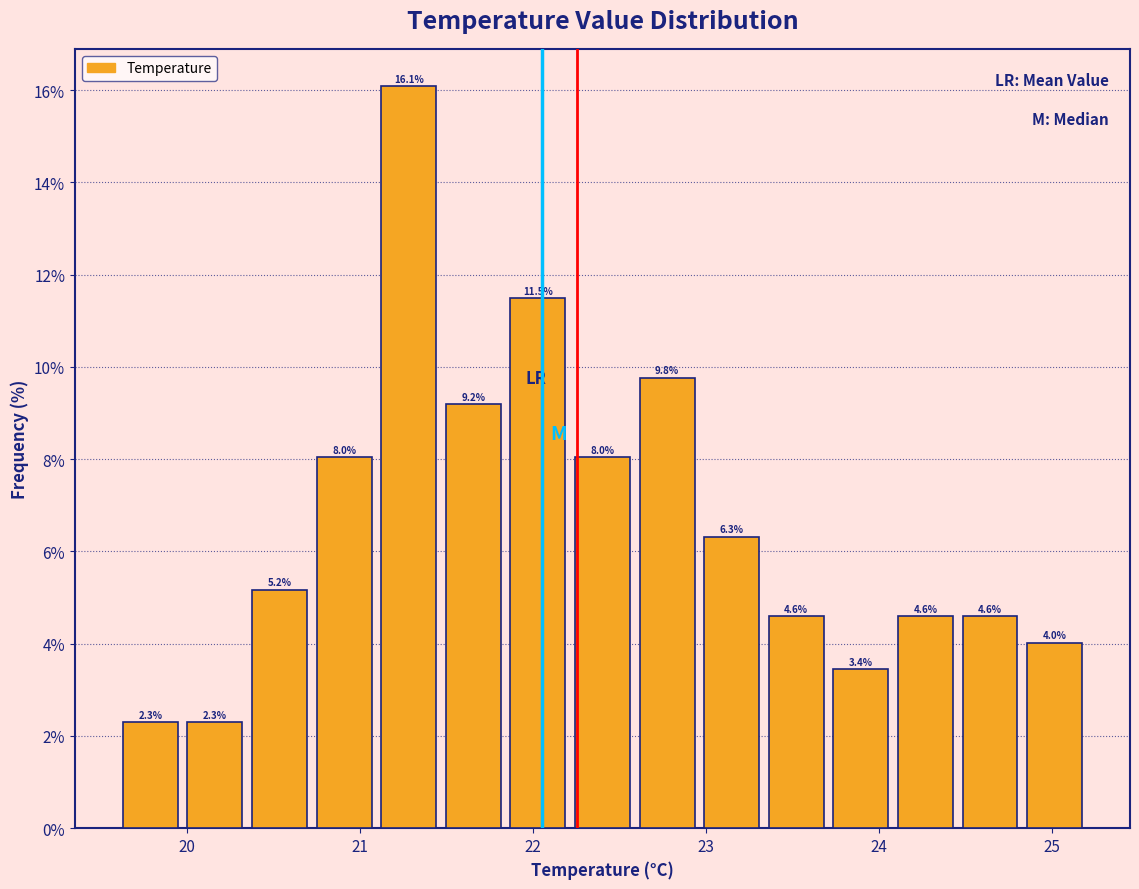

Read against the x-axis, roughly where is the centre of the tallest bar?

21.3